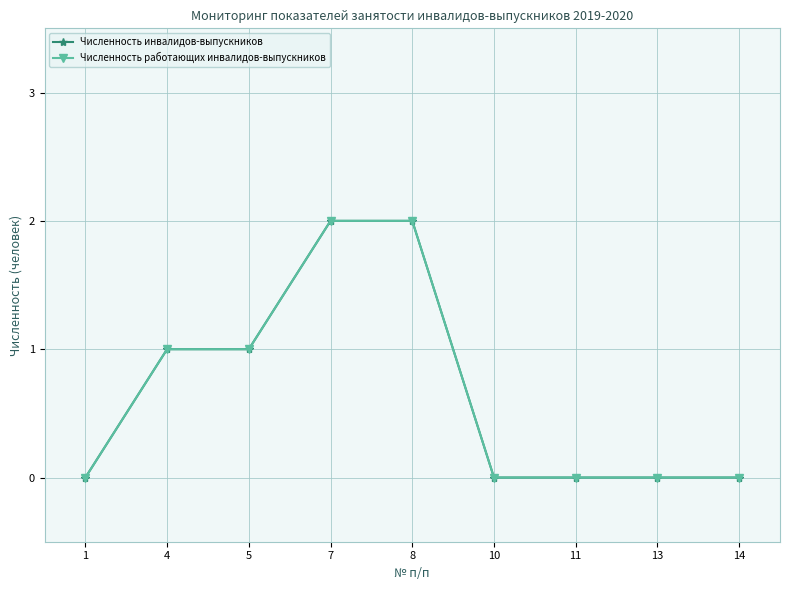

What are all the series names shown in the legend?

Численность инвалидов-выпускников, Численность работающих инвалидов-выпускников